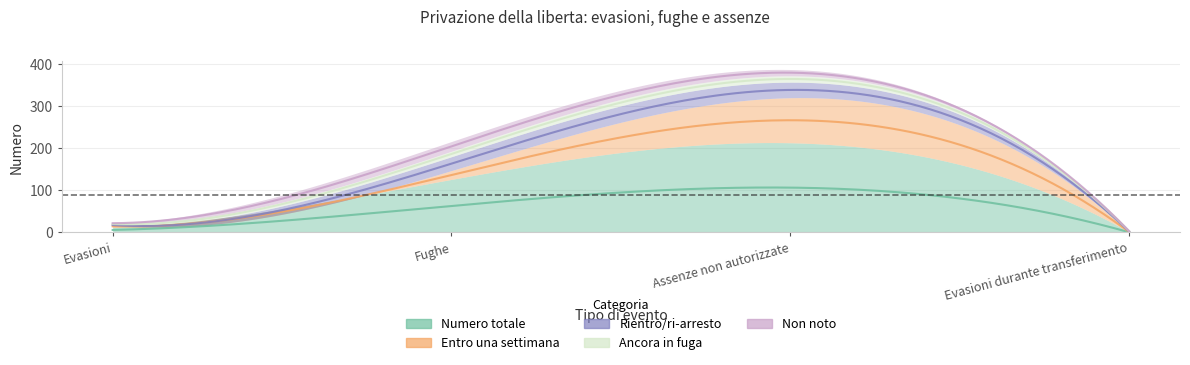

Reading right to left, transcribe all the data shown in this chart.

Numero totale: 1	213	126	12
Entro una settimana: 0	107	21	5
Rientro/ri-arresto: 2	37	33	1
Ancora in fuga: 0	15	13	4
Non noto: 0	15	23	0